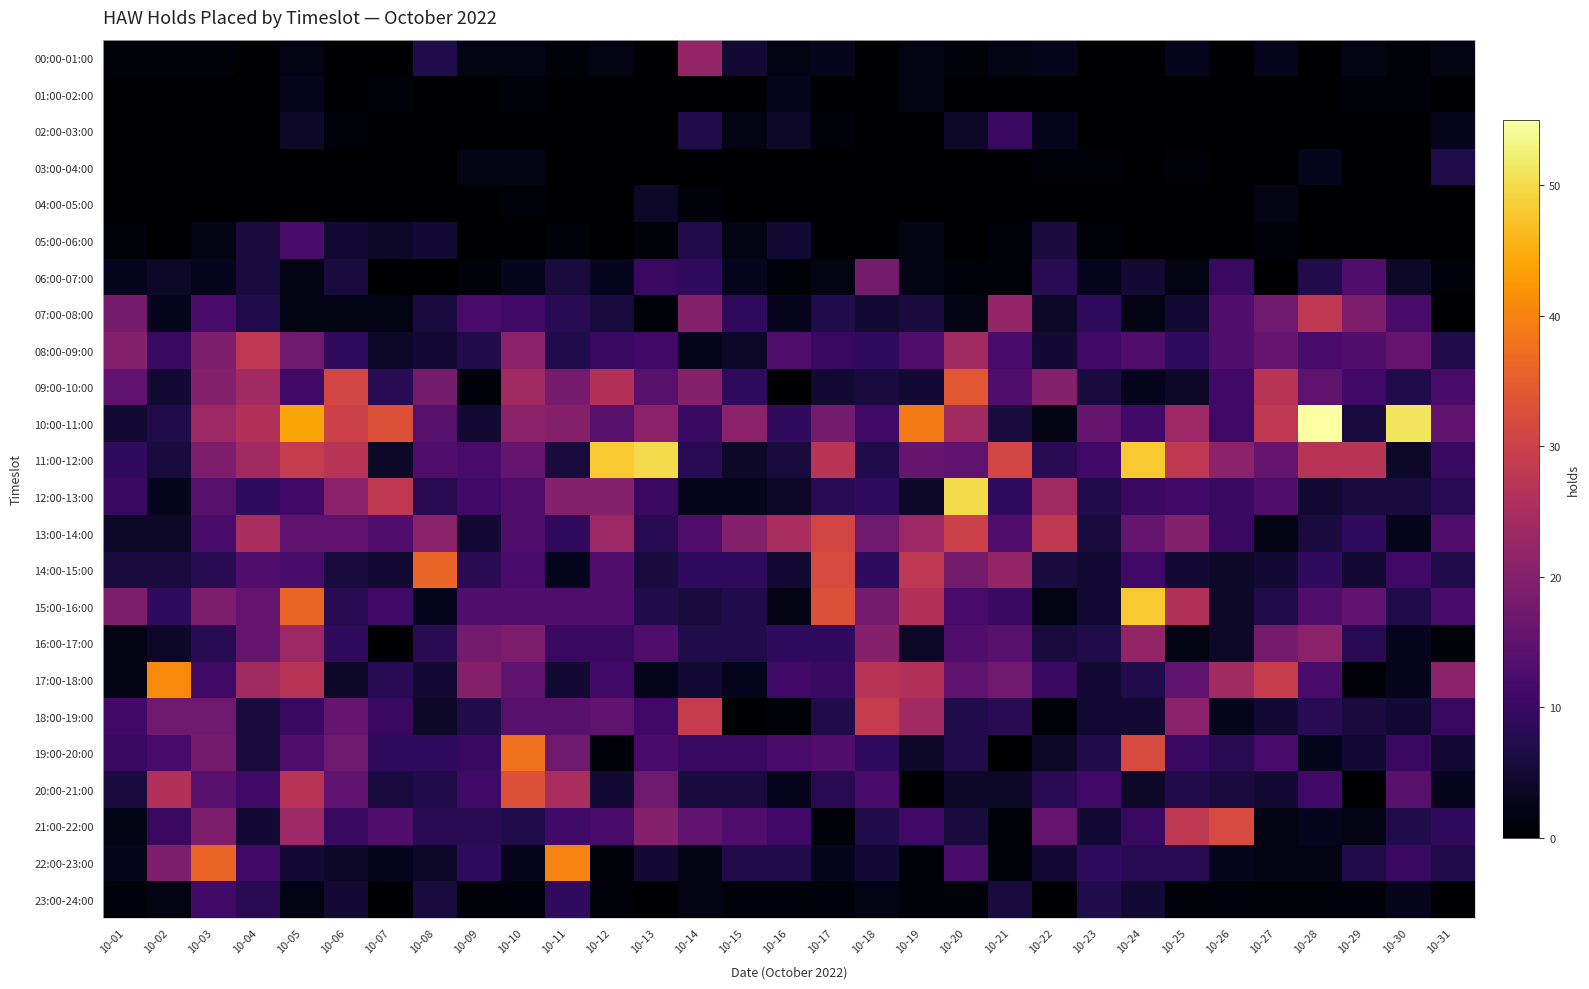

Between 10-21 and 10-10, which is larger?

10-21